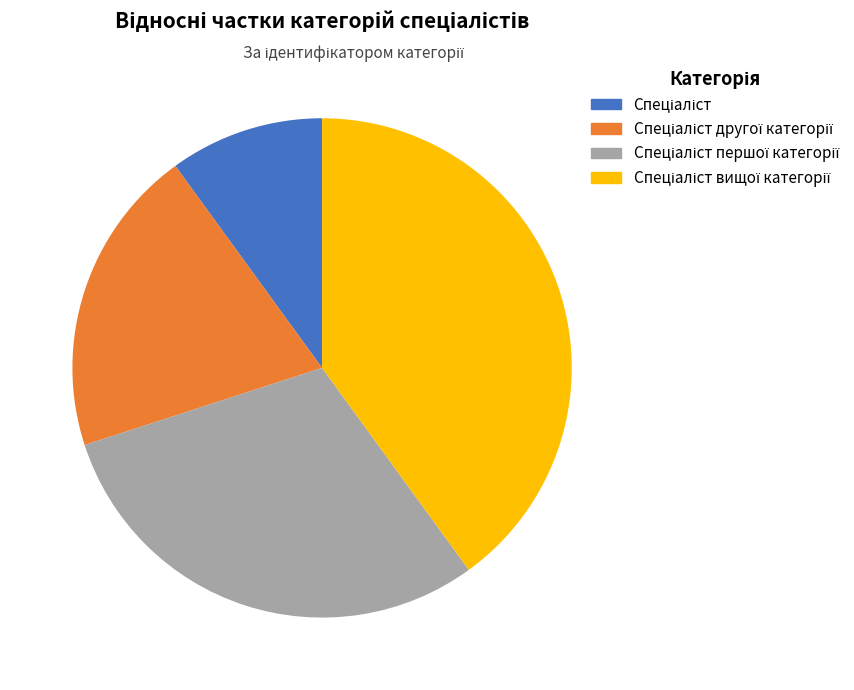

Does any single category account for the majority?

No